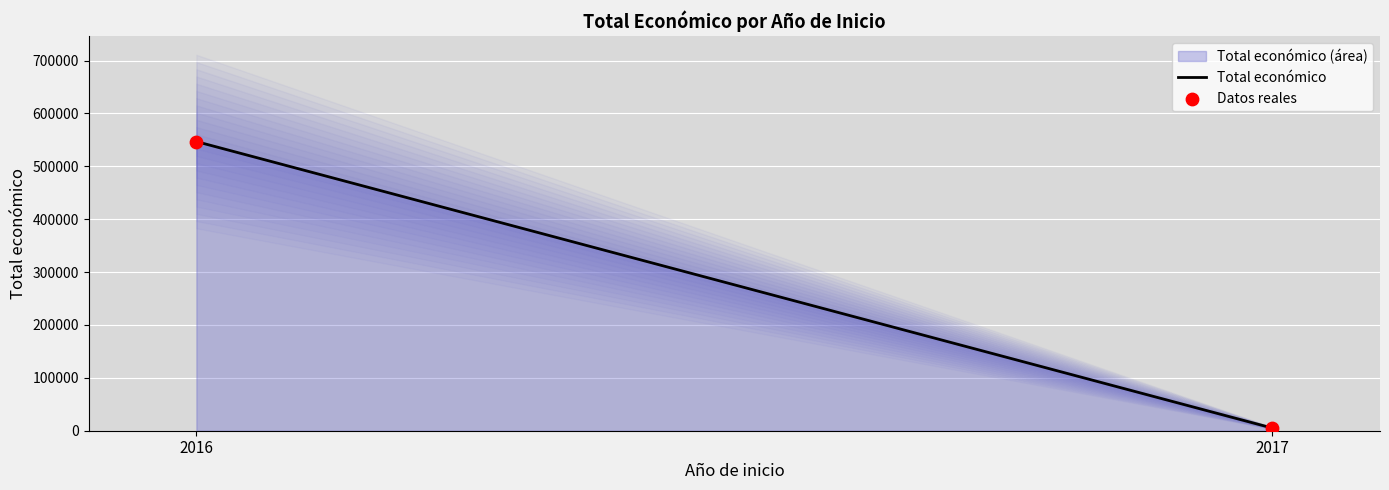

What is the change in value from 2016 to 2017?

-541823